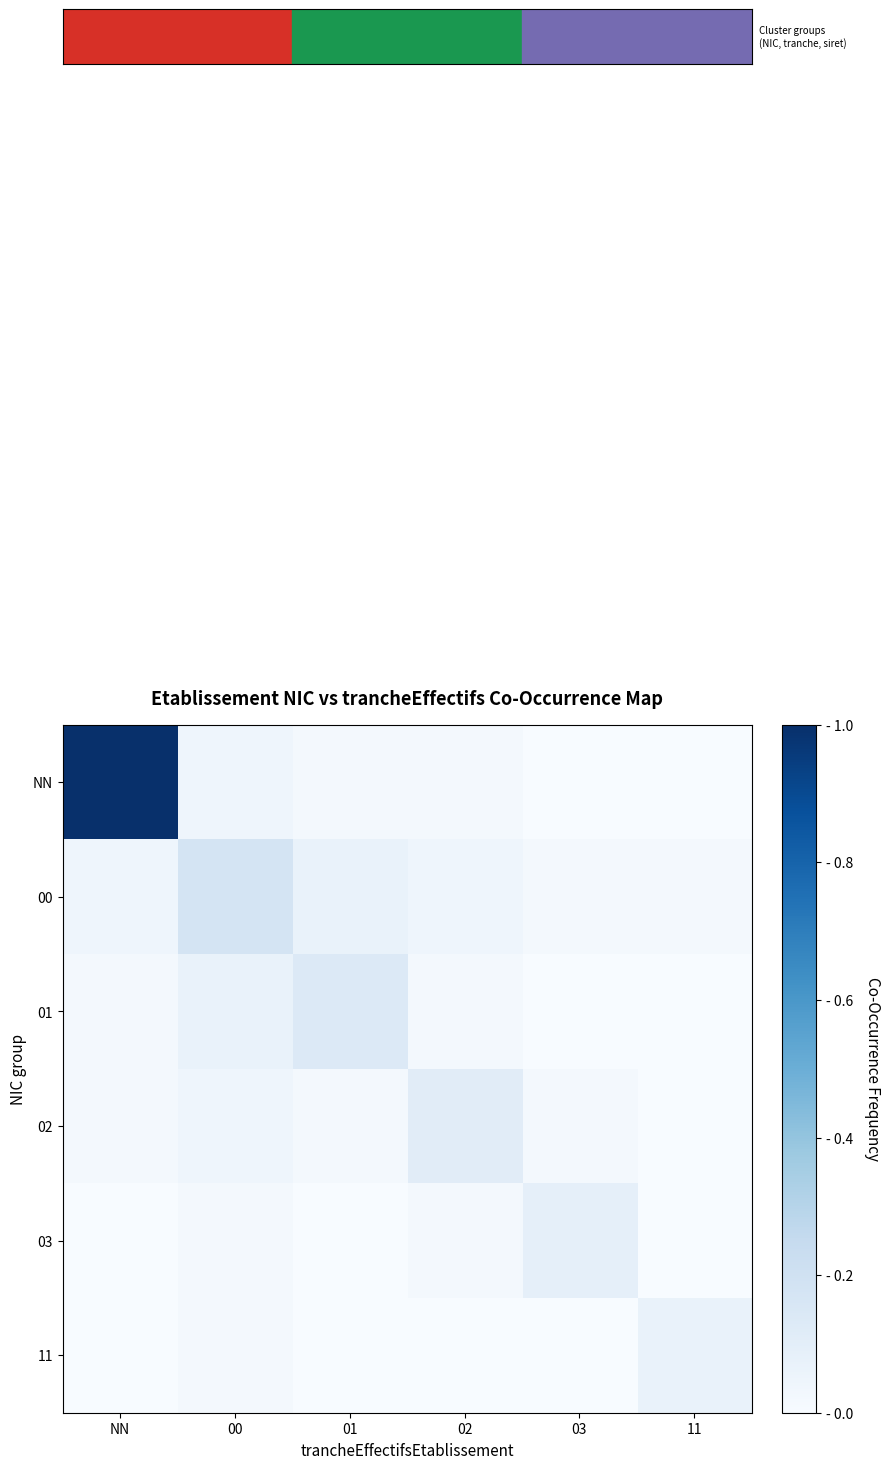

At how many categories does at least one series exceed 0?

6